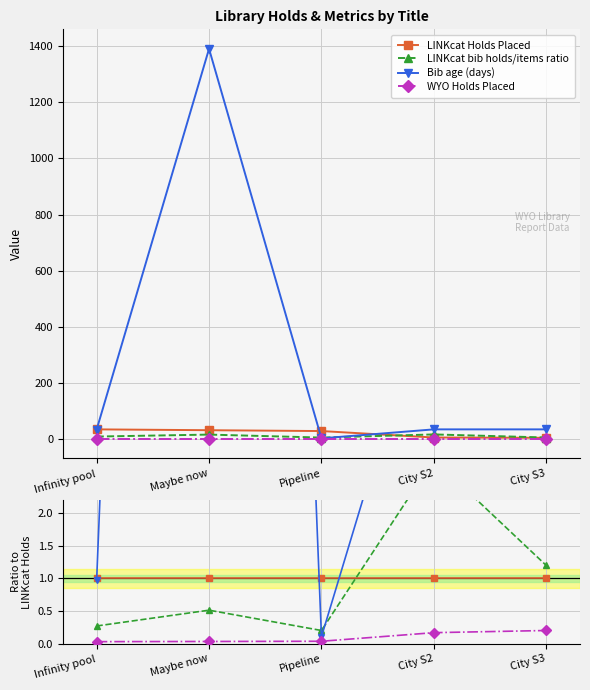

Reading left to right, list all the values displayed in this chart.

LINKcat Holds Placed: 1.0	1.0	1.0	1.0	1.0
LINKcat bib holds/items ratio: 0.3	0.5	0.2	2.8	1.2
Bib age (days): 1.0	43.4	0.1	5.8	7.0
WYO Holds Placed: 0.0	0.0	0.0	0.2	0.2